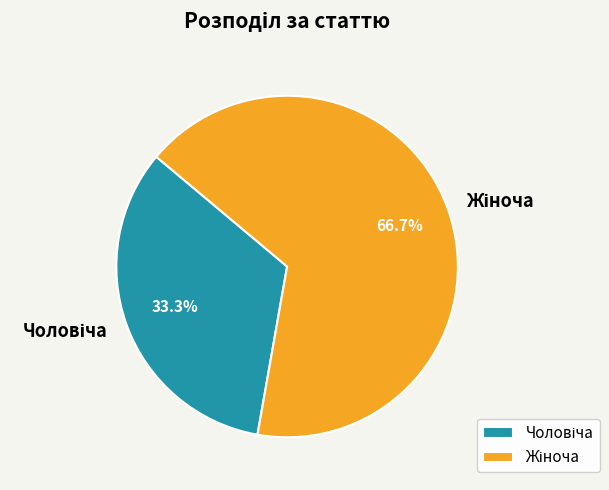

Is there a majority slice in this chart?

Yes